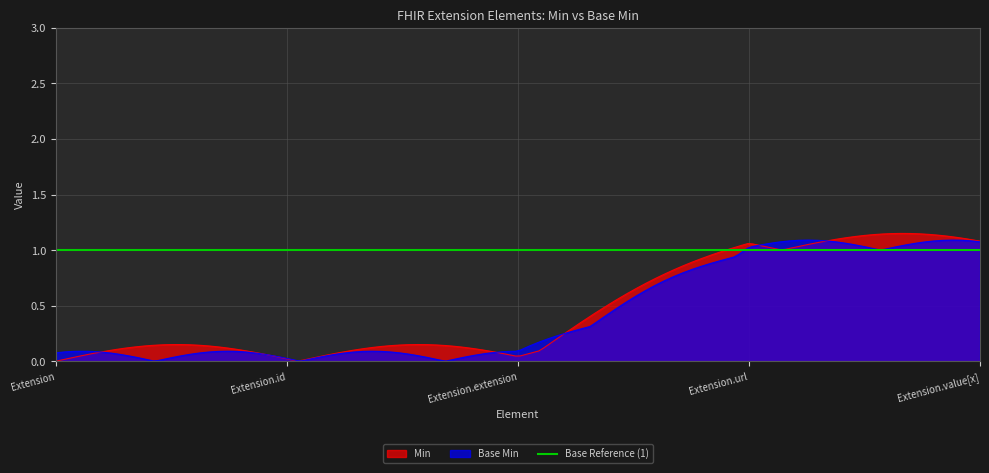

Reading left to right, extract all data points from this chart.

Min: 0	0	0	1	1
Base Min: 0	0	0	1	1